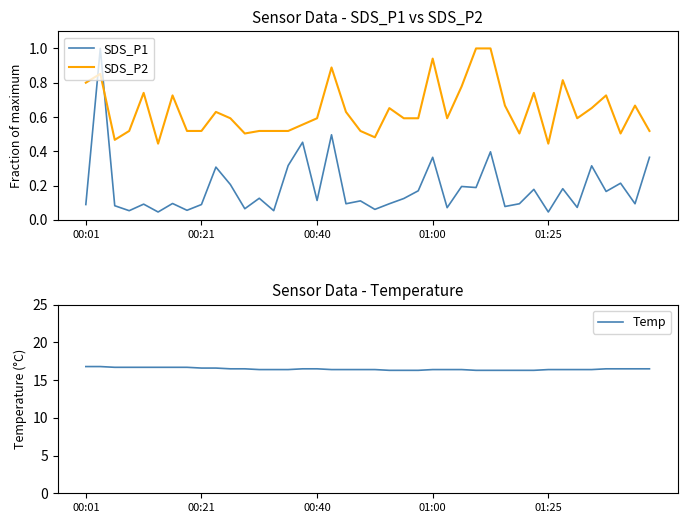

What is the difference between the SDS_P1 values at 34 and 22?

0.1